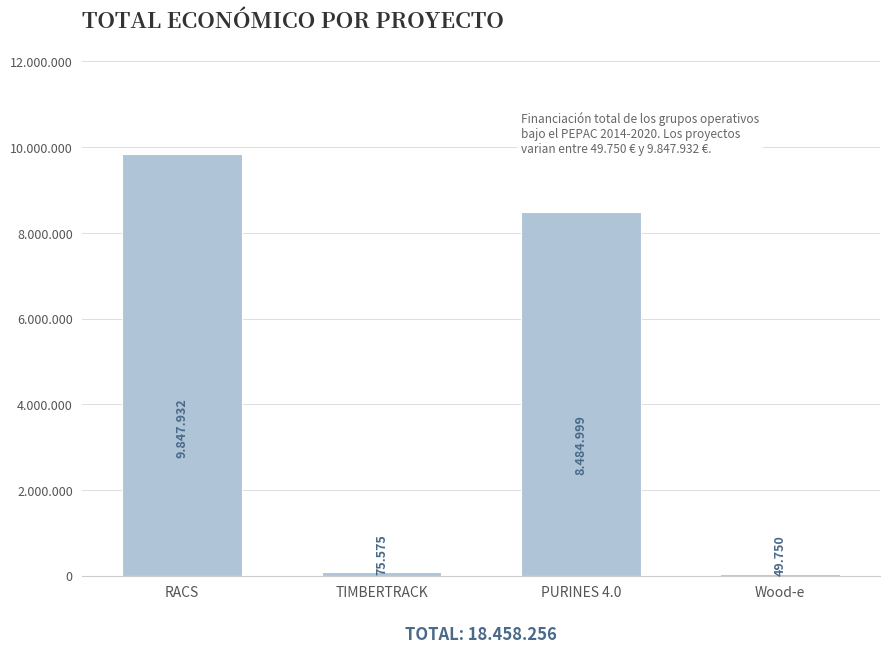

Does the chart contain any negative values?

No